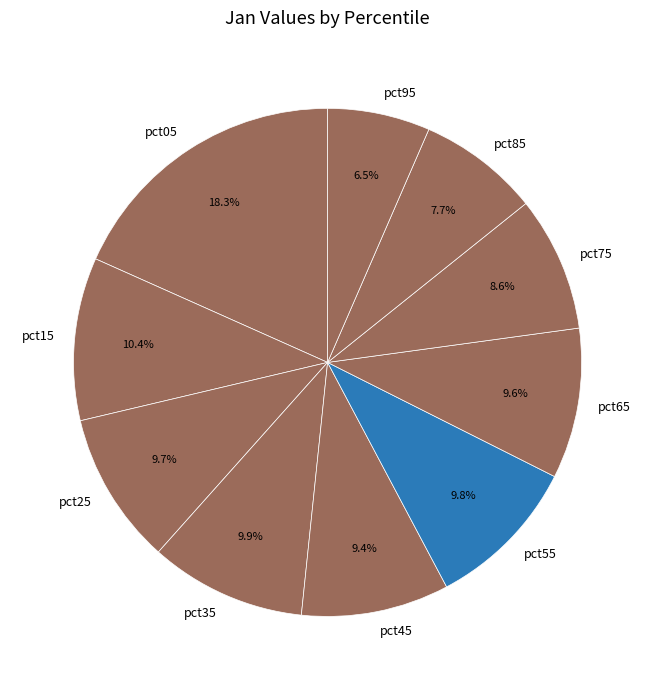

Is there a majority slice in this chart?

No